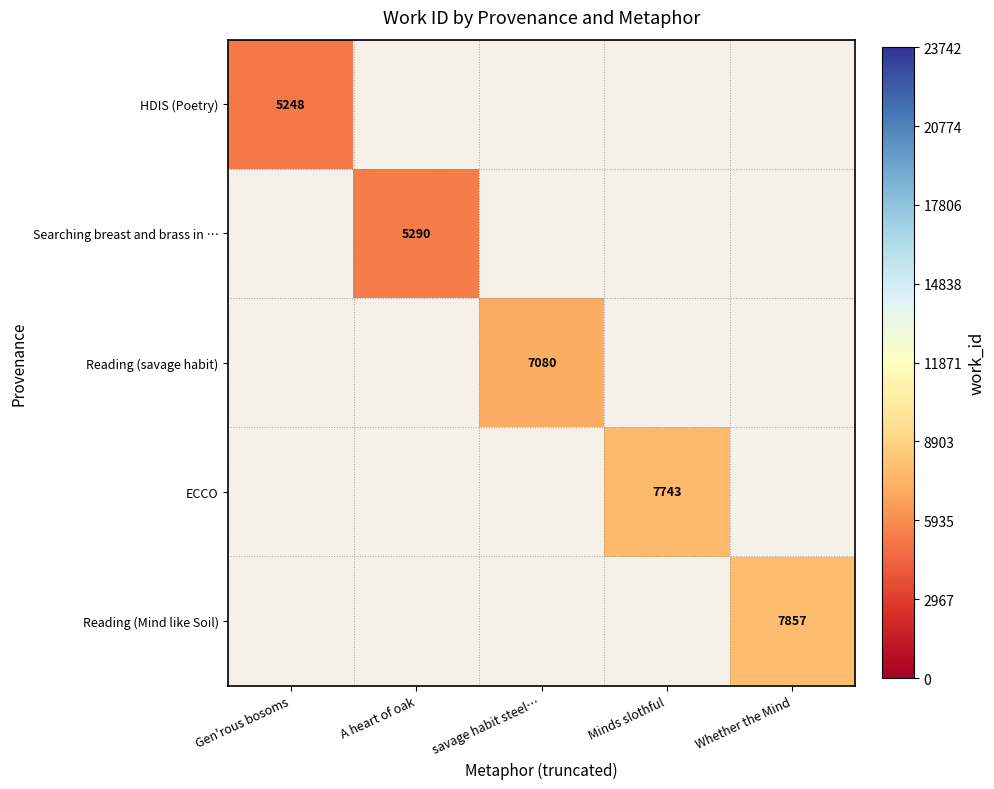

At how many categories does at least one series exceed 7333?

2